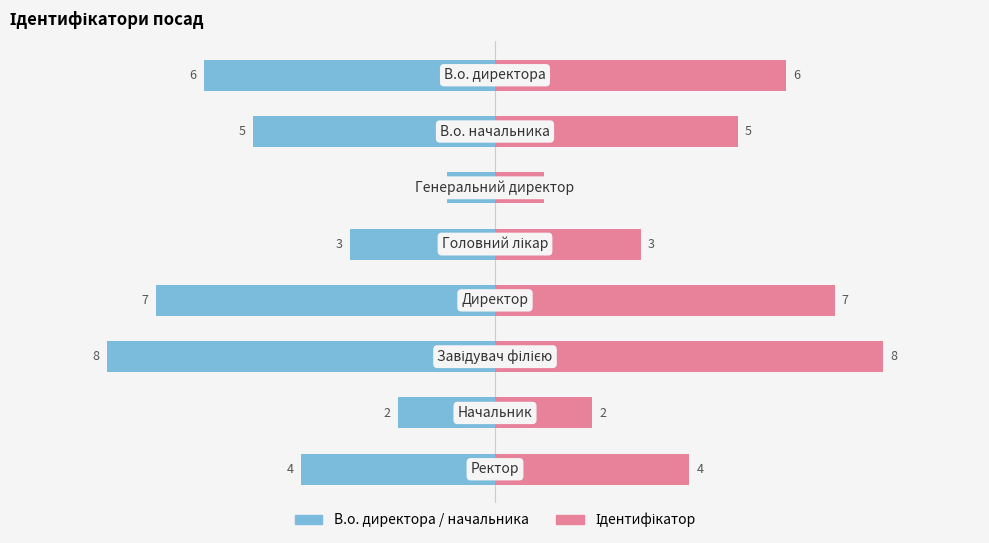

The value of Ліва (В.о./Начальник/...) at 3 is -4. True or false?

False